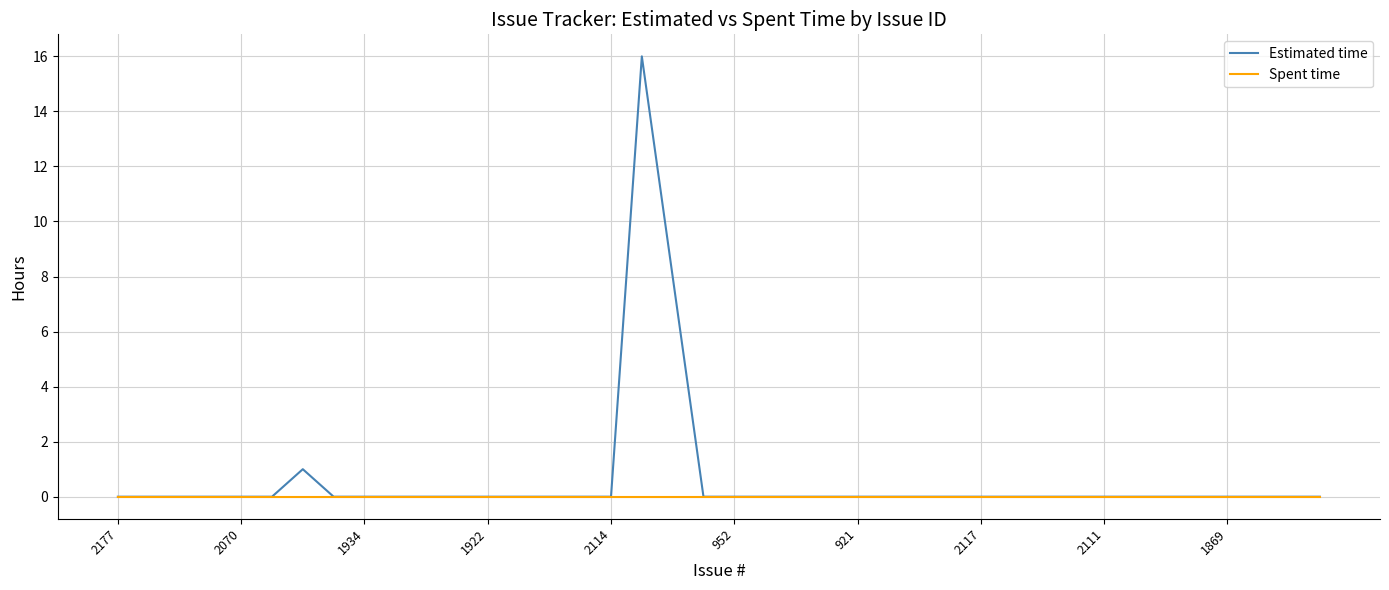

What is the greatest value displayed?

16